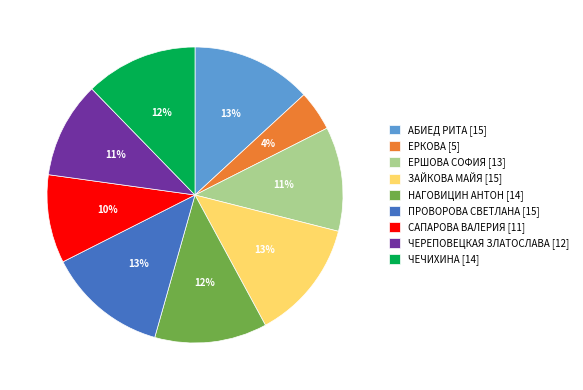

To the nearest percent, what is the difference between the largest and smallest slice percentages?

9%